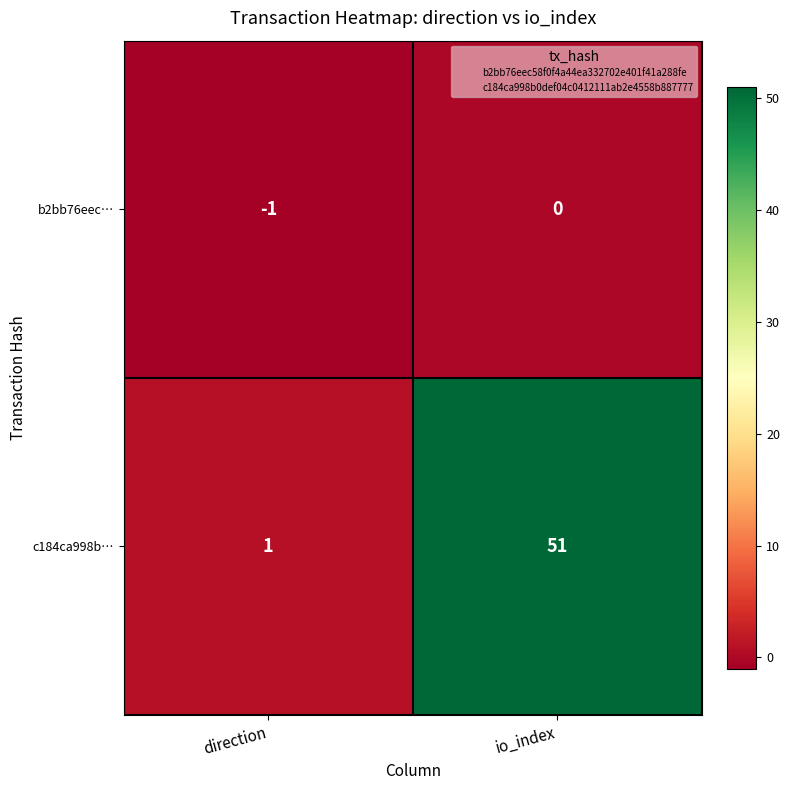

The value of b2bb76eec… at io_index is -1. True or false?

False